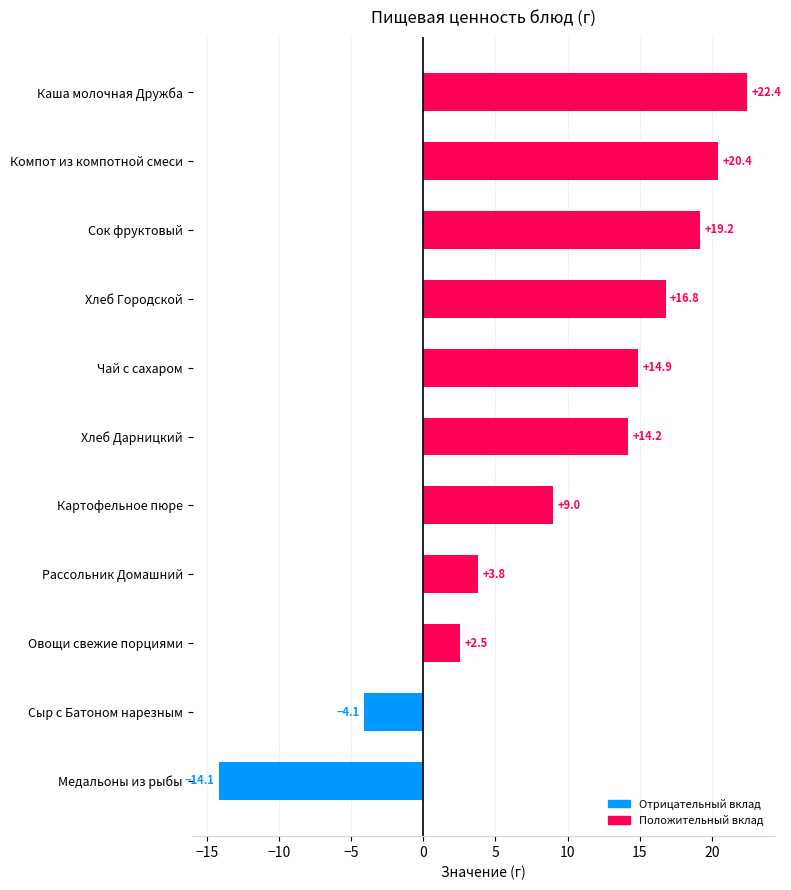

Approximately how many times larger is the value at Чай с сахаром compared to Каша молочная Дружба?

0.7